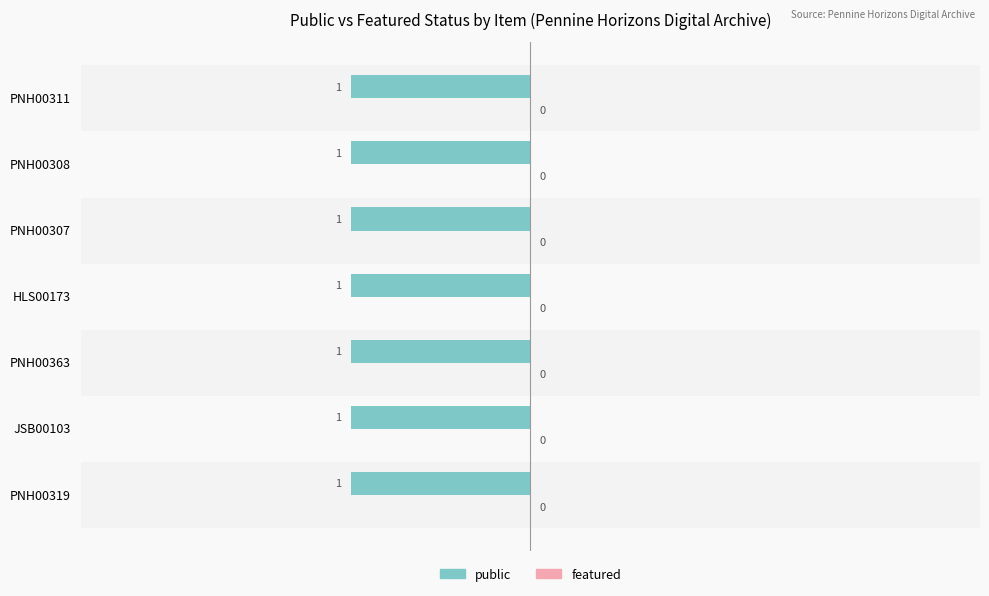

How many data points does each series have?

7